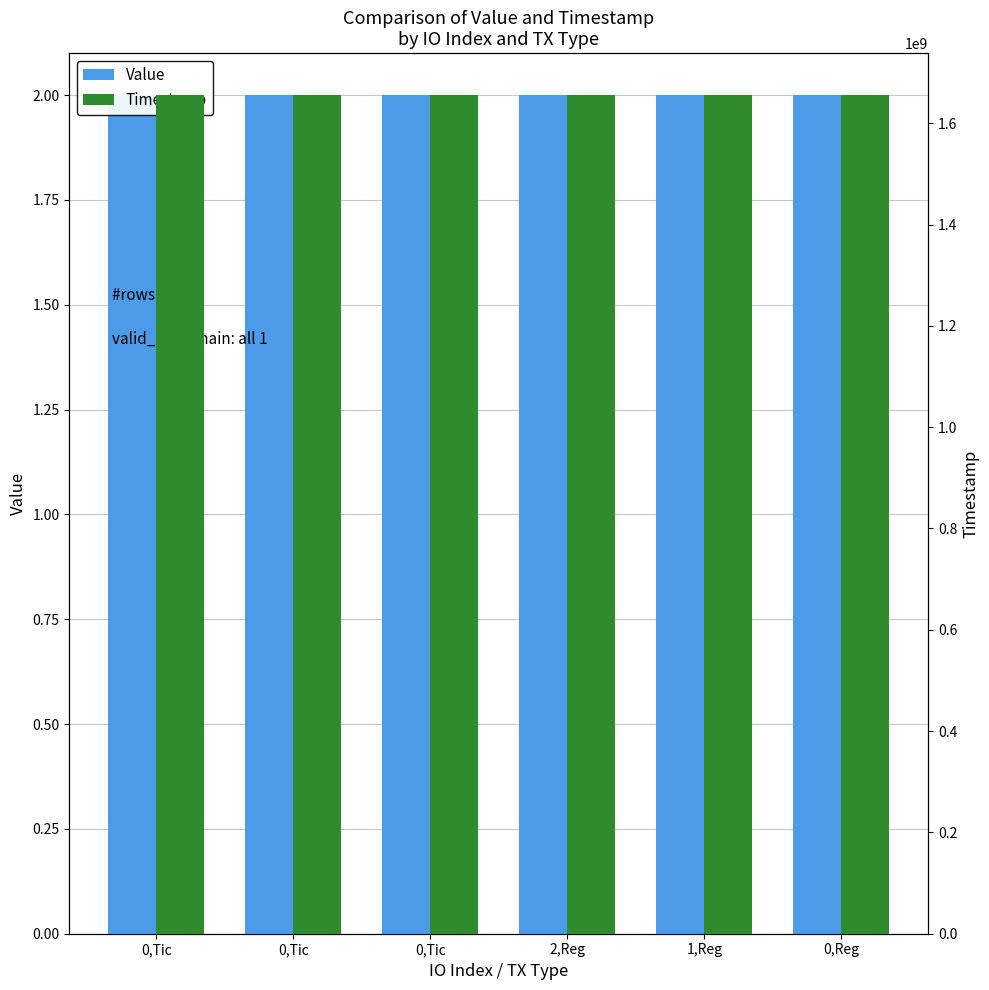

The value of Value at 0,Tic is 2.9. True or false?

False